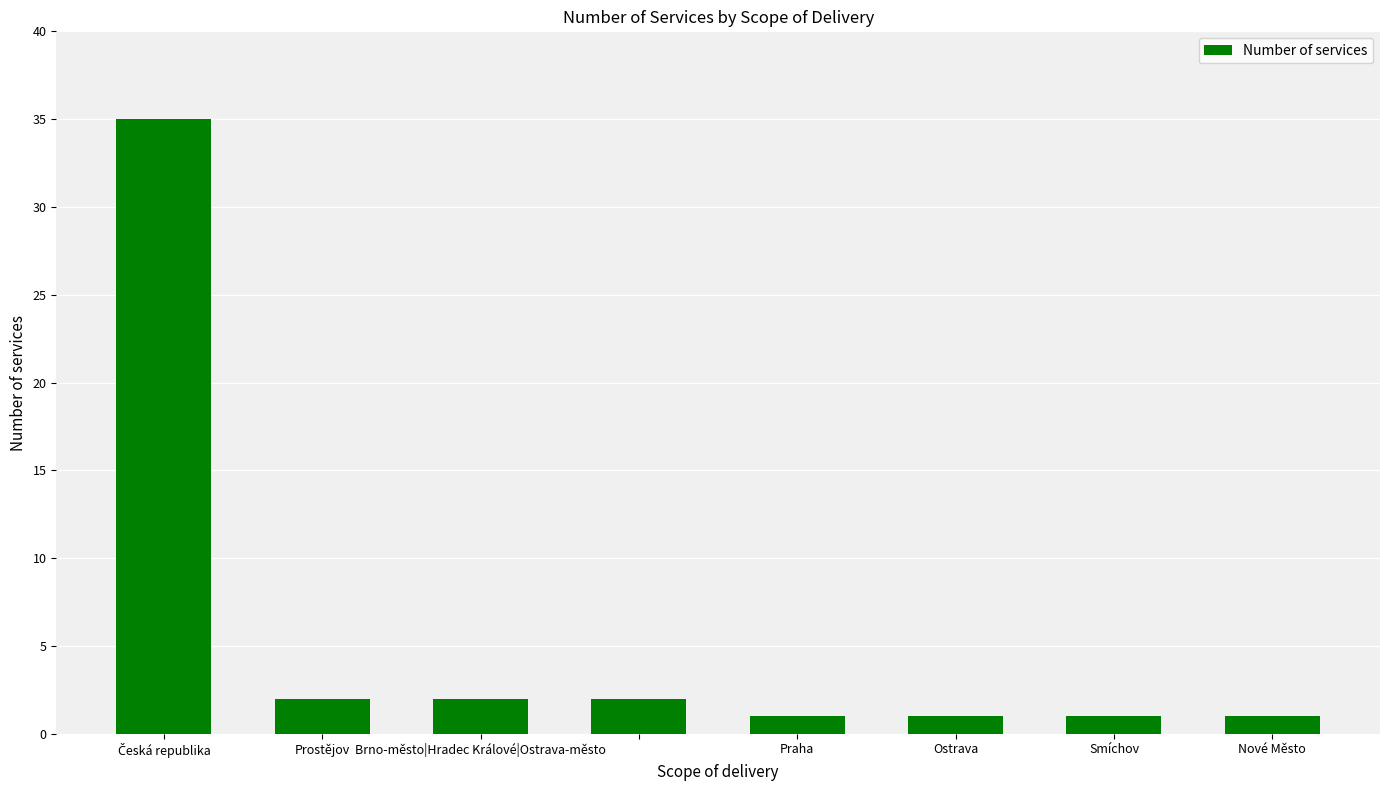

Reading left to right, what are all the values shown in this chart?

35	2	2	2	1	1	1	1